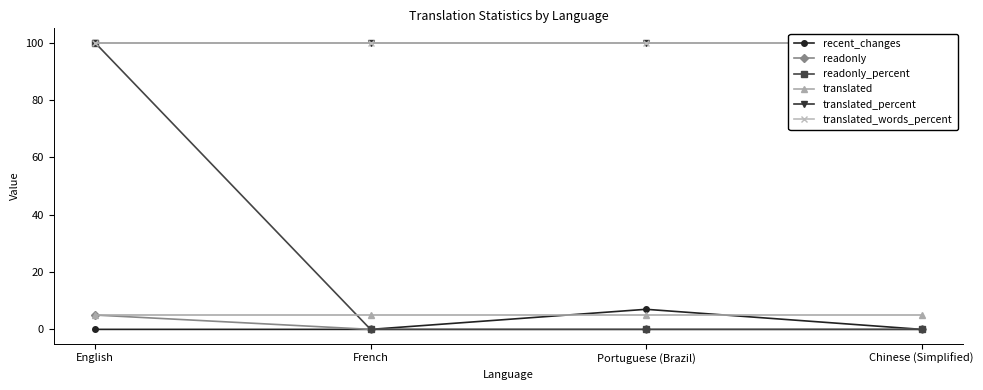

True or false: readonly_percent and recent_changes intersect in this chart.

False